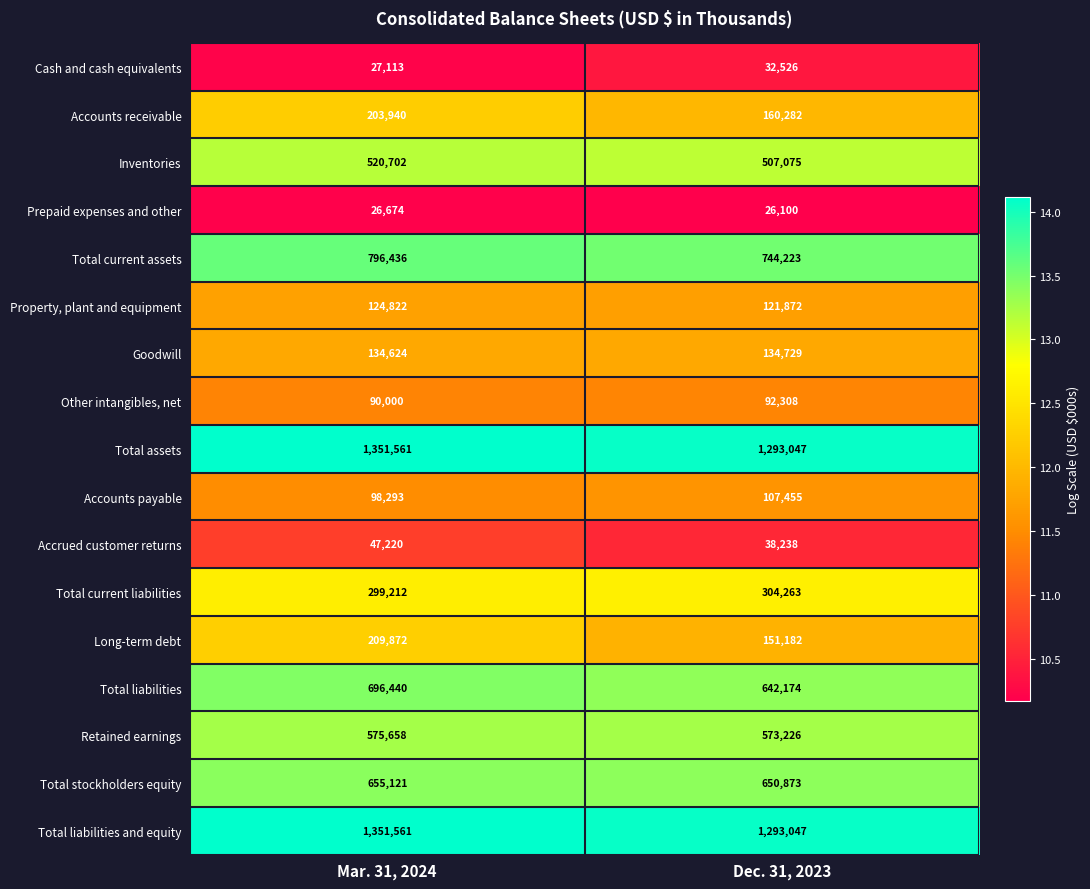

True or false: Accounts payable has a value of 98293 at Mar. 31, 2024.

True